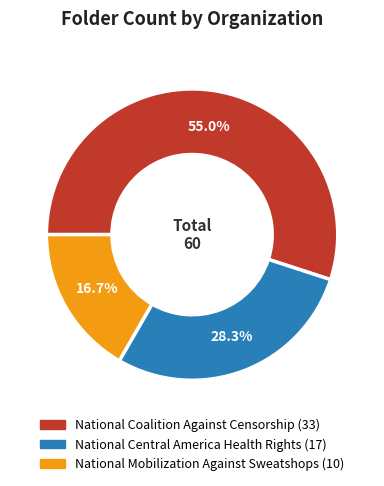

Combined, do National Mobilization Against Sweatshops and National Central America Health Rights account for over 50%?

No